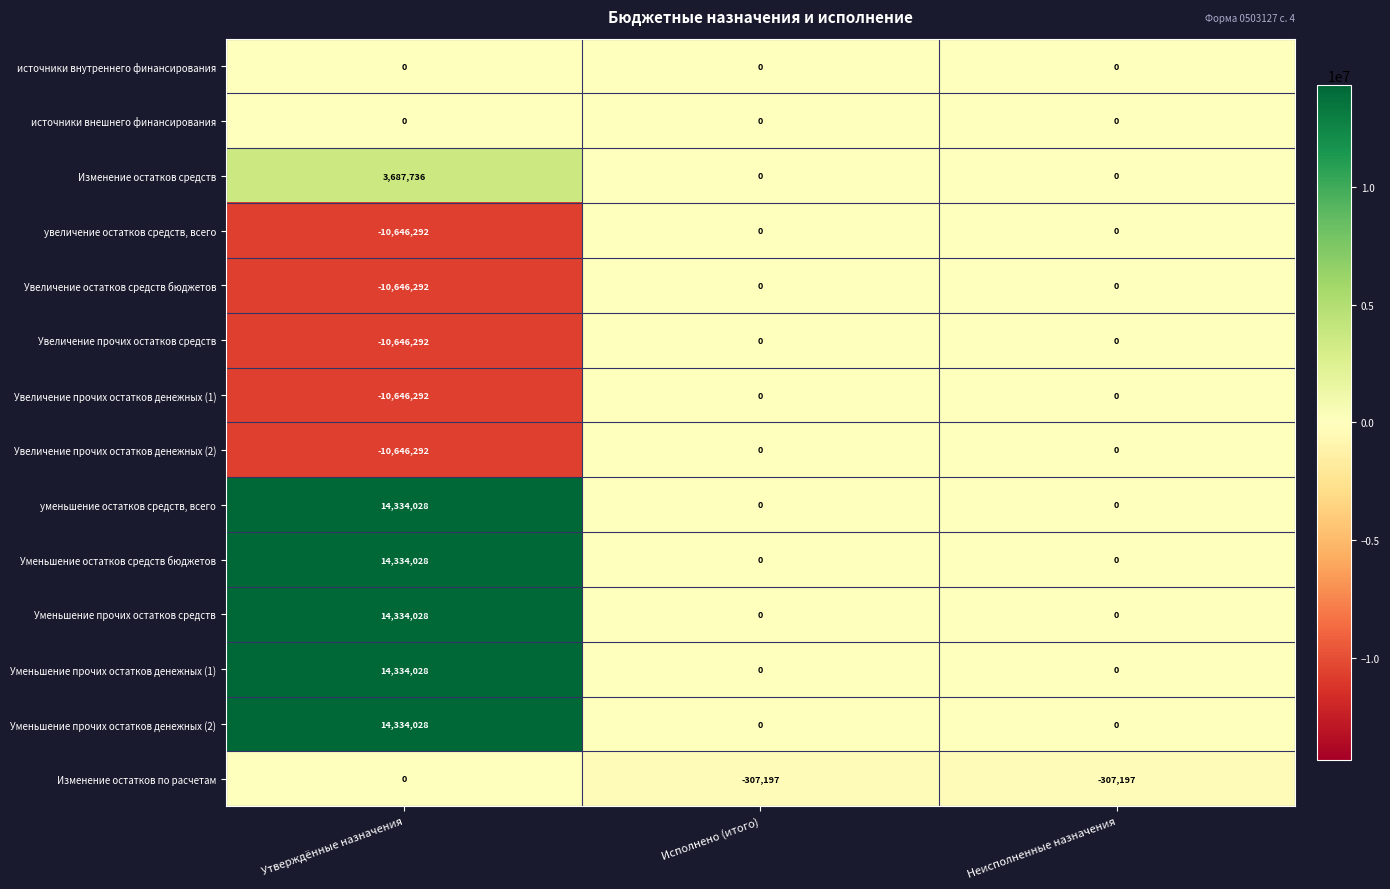

Is it true that Увеличение остатков средств бюджетов equals 0 at Исполнено (итого)?

True